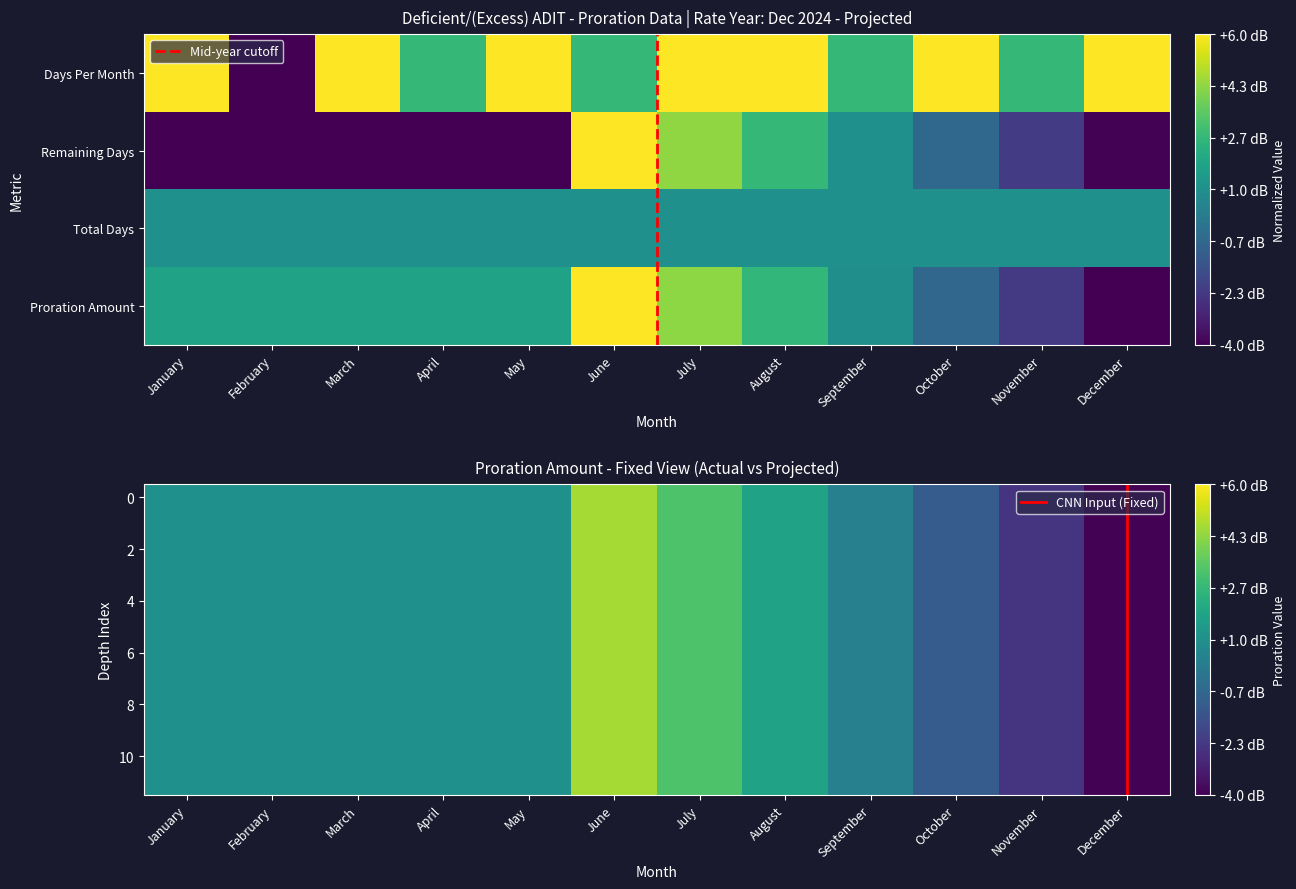

Which has a higher value, August or October?

August